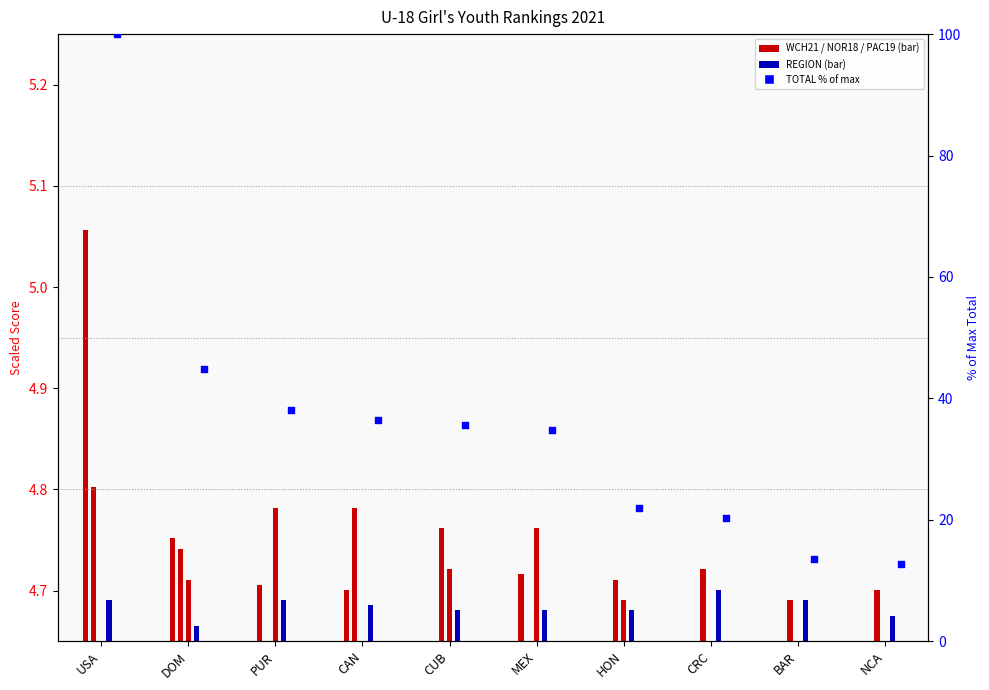

Which has a higher value, DOM or MEX?

DOM